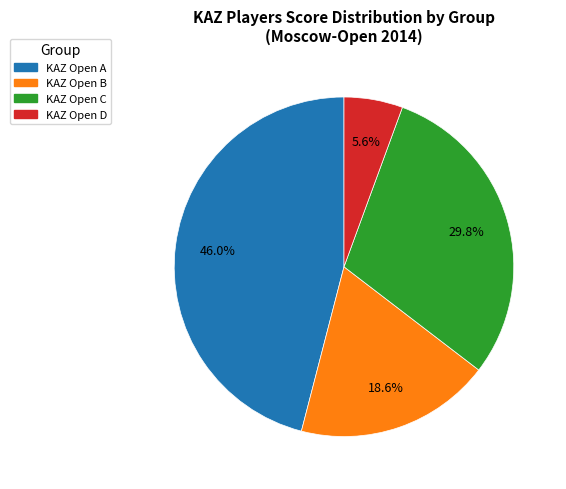

Rank the categories by value from highest to lowest.

KAZ Open A, KAZ Open C, KAZ Open B, KAZ Open D